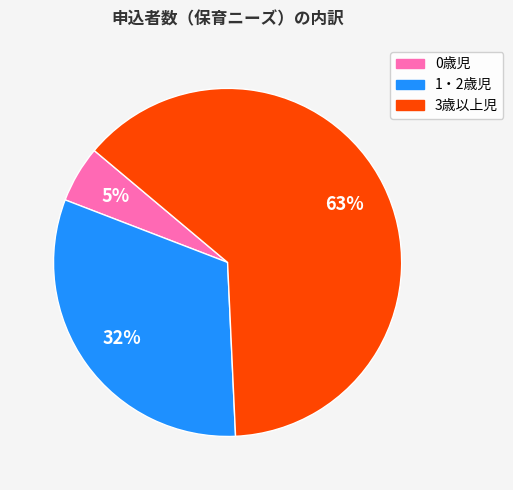

Is 3歳以上児 the majority of the pie?

Yes